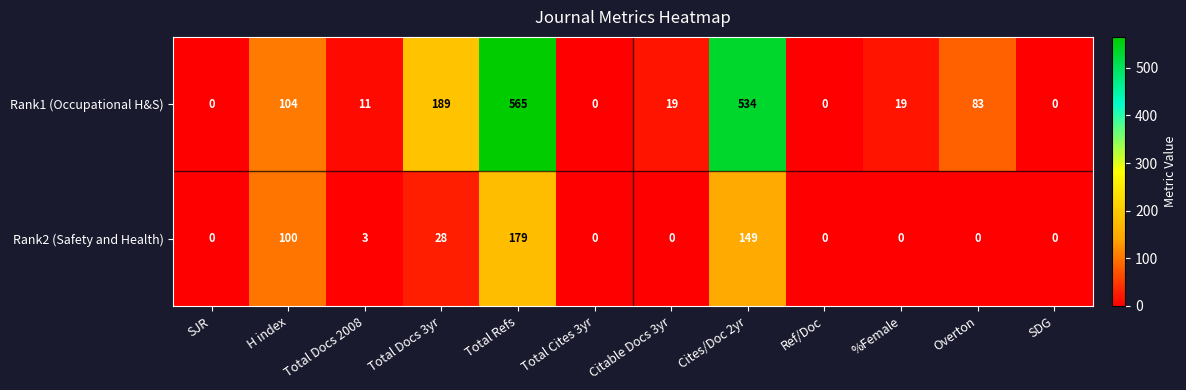

List the series in order of their overall mean, highest first.

Rank1 (Occupational H&S), Rank2 (Safety and Health)